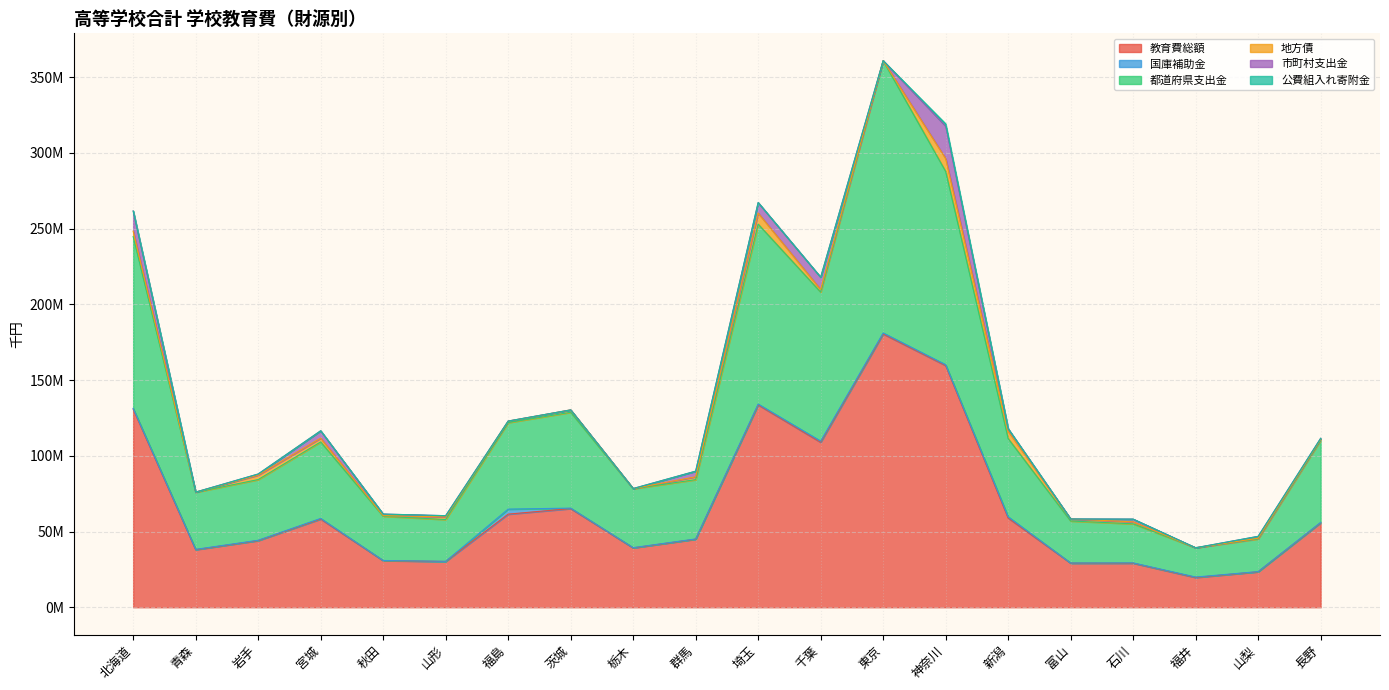

At which category does 都道府県支出金 reach its first local valley?

青森